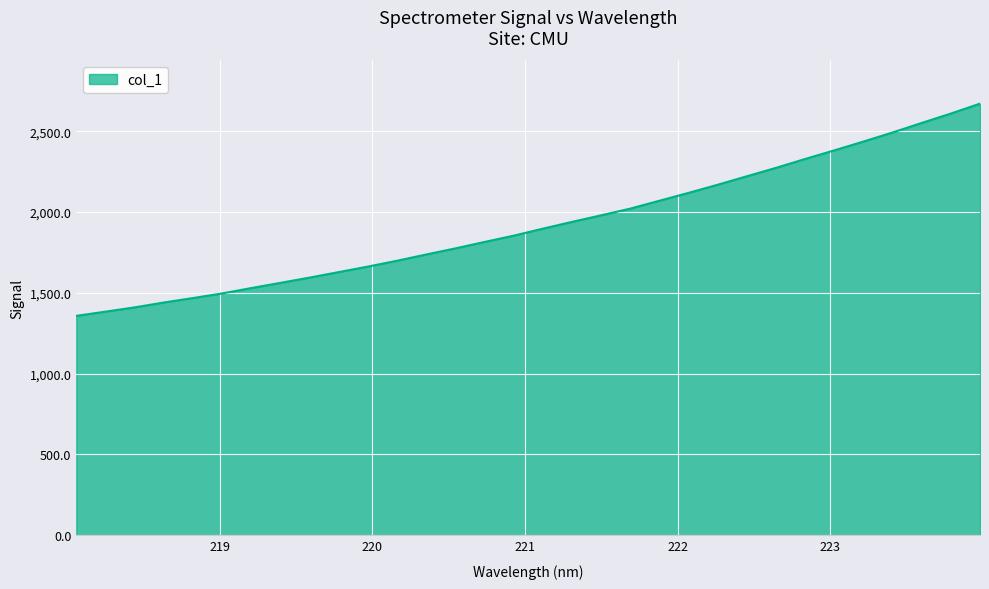

What is the sum of all values?

61592.4